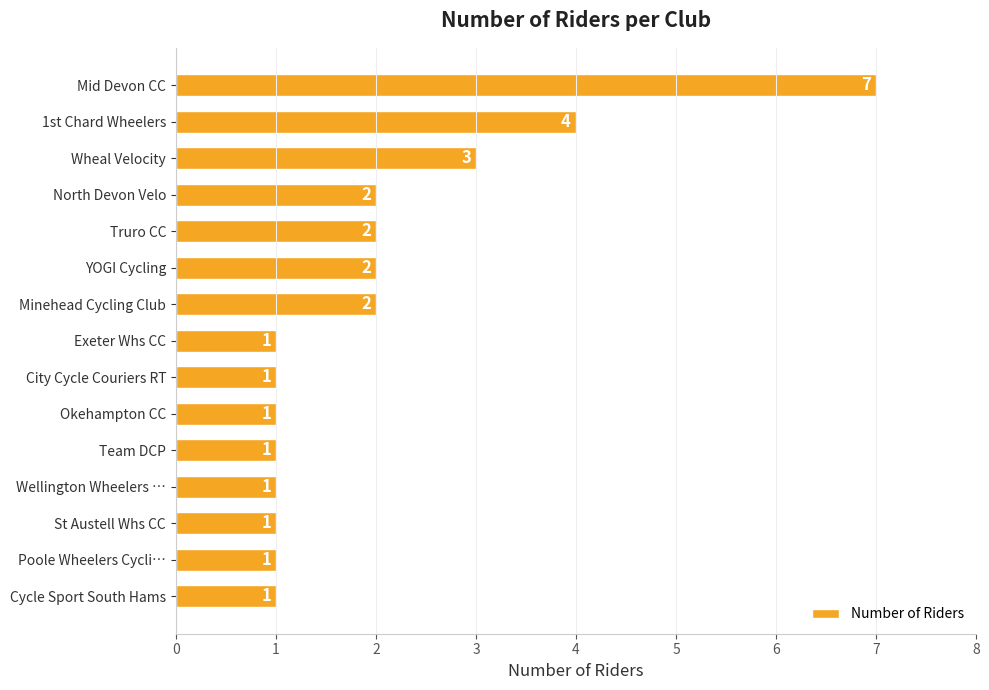

True or false: the data shows 3 at YOGI Cycling.

False